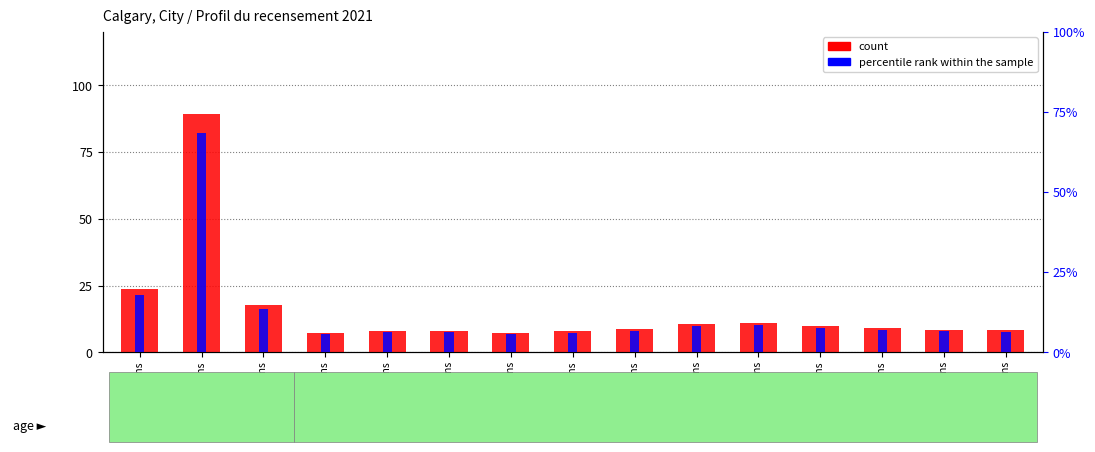

What is the greatest value displayed?

89.4